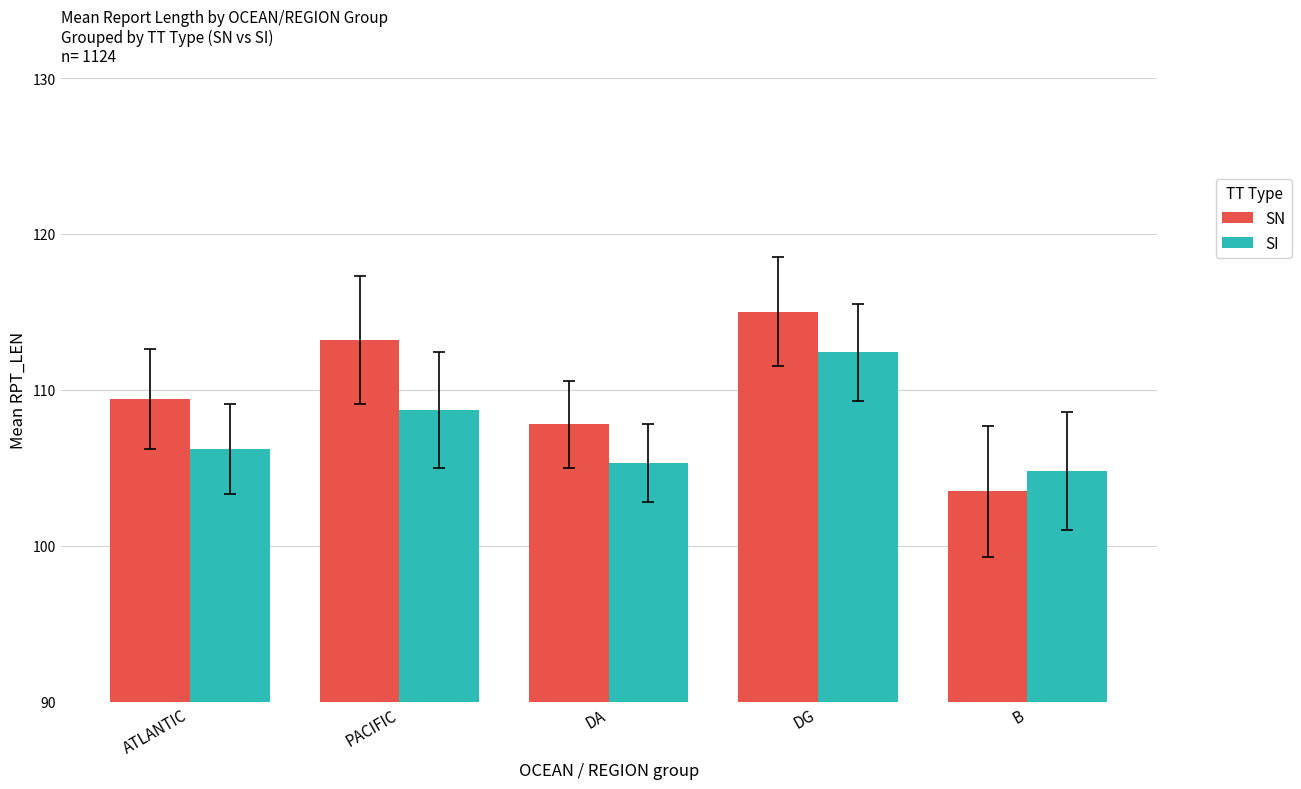

Between PACIFIC and B, which series saw the biggest shift?

SN